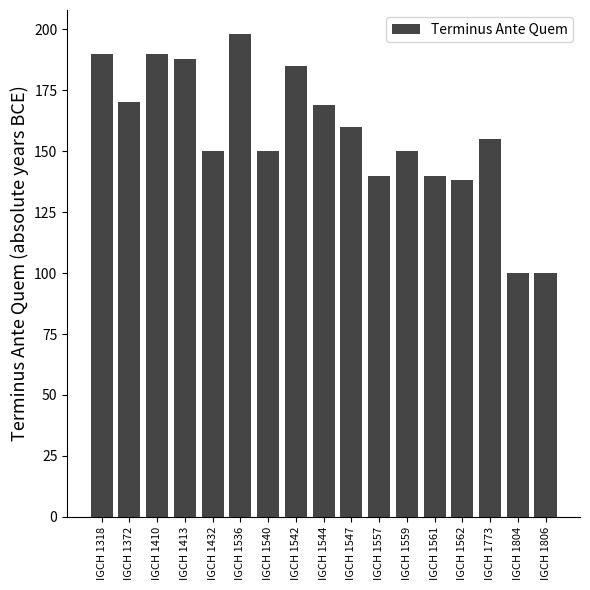

Approximately how many times larger is the value at IGCH 1432 compared to IGCH 1557?

1.1